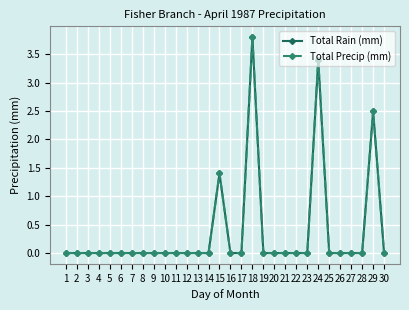

In Total Rain (mm), how many points are higher than both neighbors (excluding endpoints)?

4